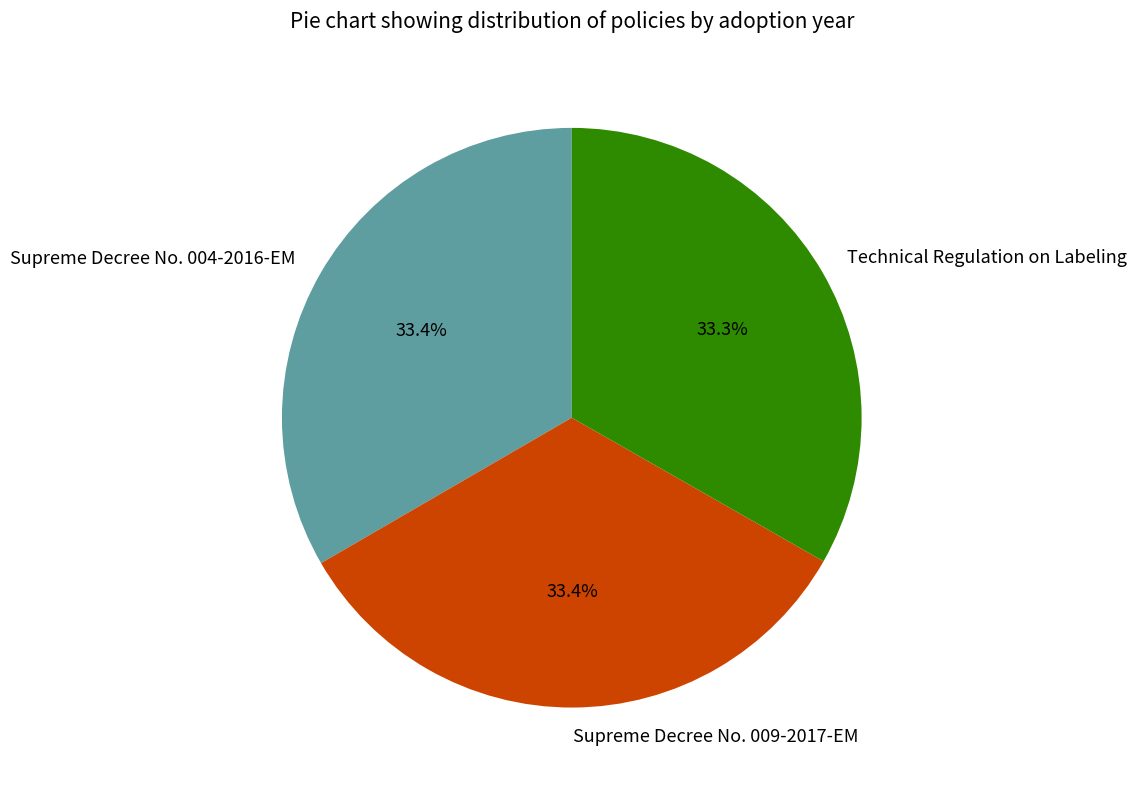

What percentage is the Technical Regulation on Labeling slice, to the nearest percent?

33%